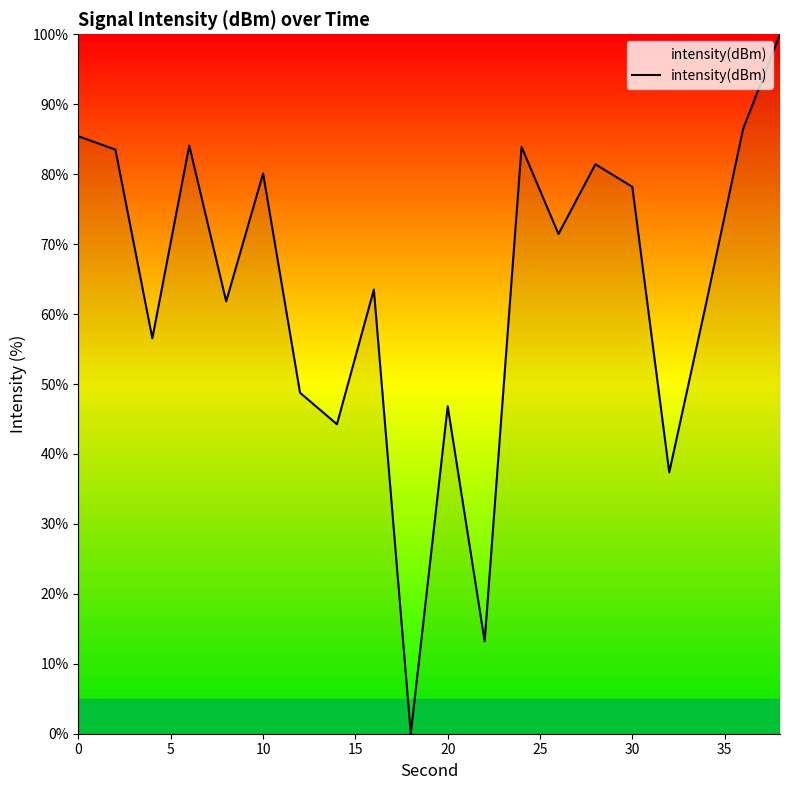

What is the difference between the maximum and minimum values?

100.0